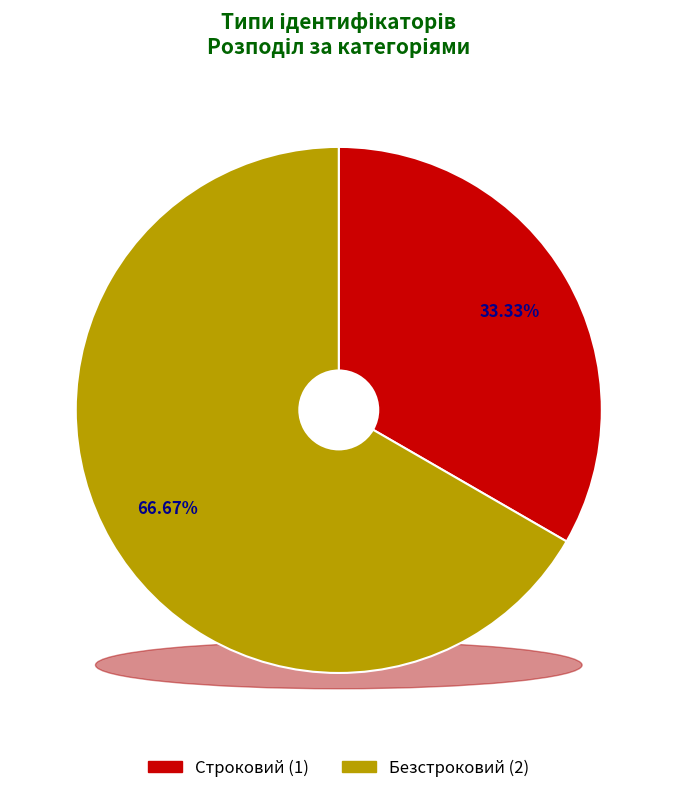

How many slices are in this pie chart?

2